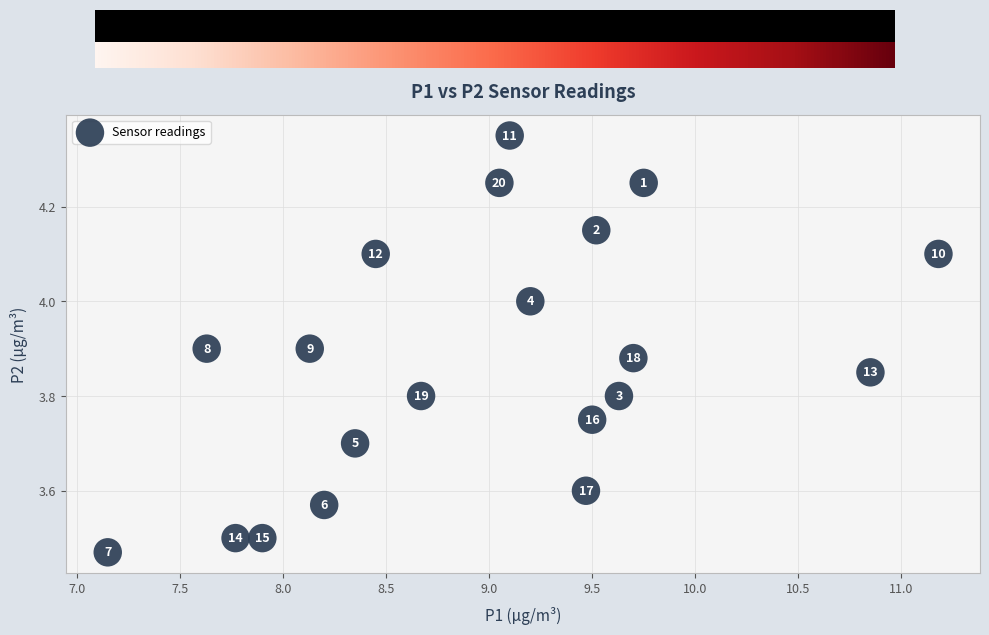

How many points are shown in the scatter plot?

20